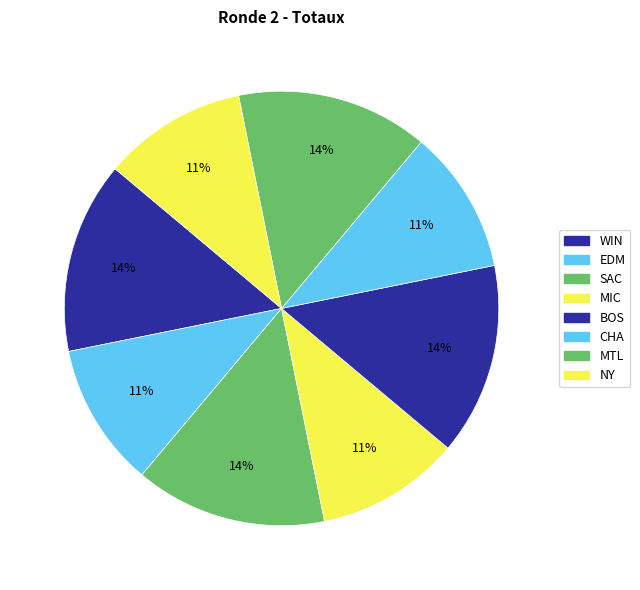

Count the number of slices in the pie.

8